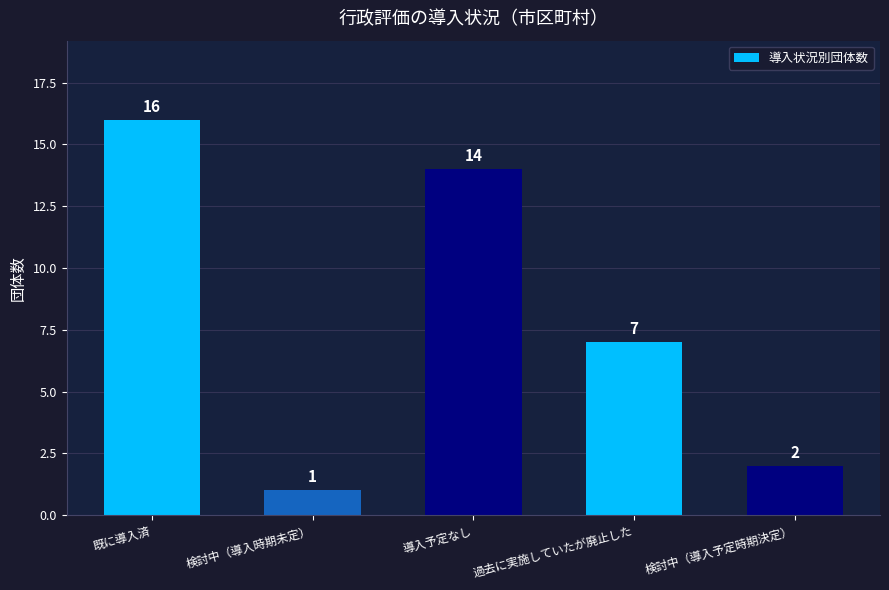

Reading left to right, transcribe all the data shown in this chart.

既に導入済=16	検討中（導入時期未定）=1	導入予定なし=14	過去に実施していたが廃止した=7	検討中（導入予定時期決定）=2